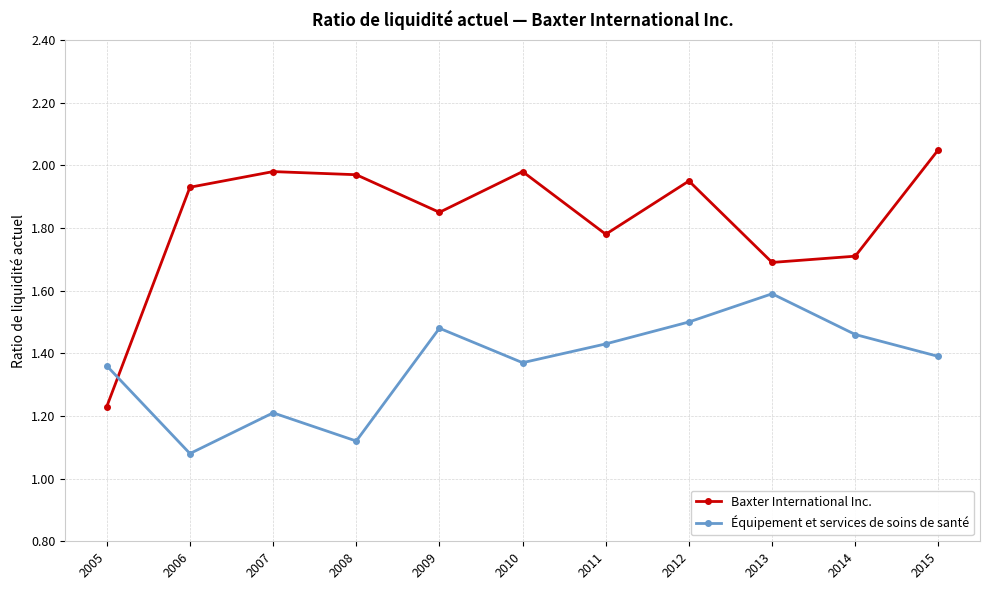

At how many categories does at least one series exceed 1?

11